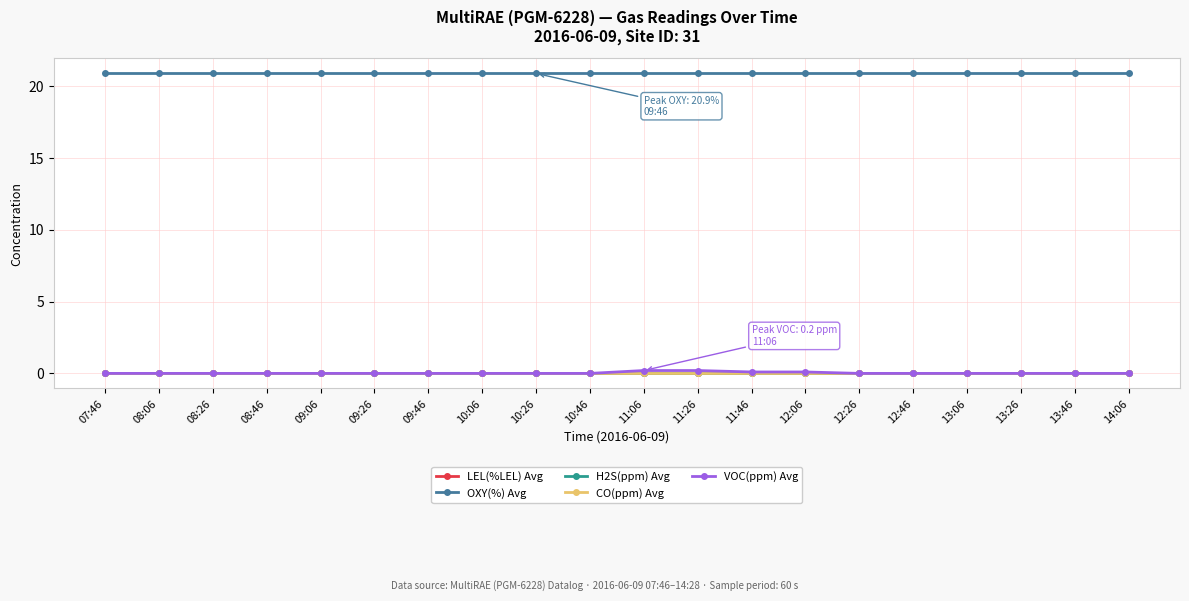

What is the label of the 19th point from the right?

08:06